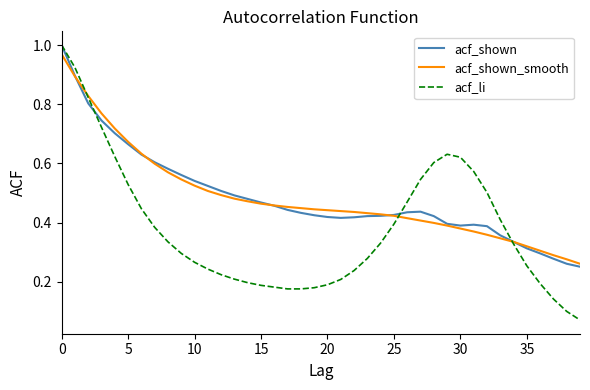

Which series has the largest range (max minus min)?

acf_li